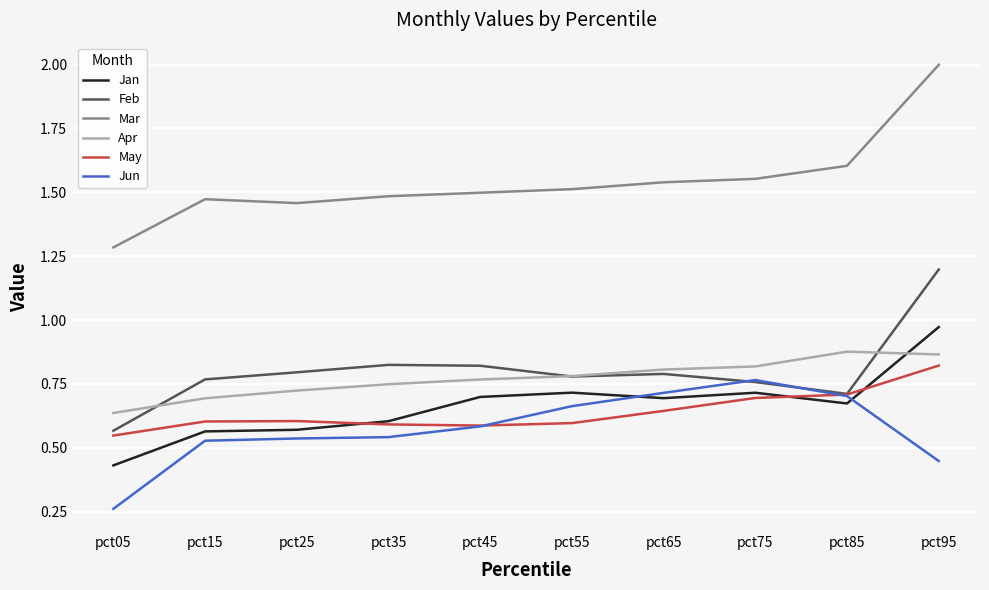

Which series has the largest range (max minus min)?

Mar